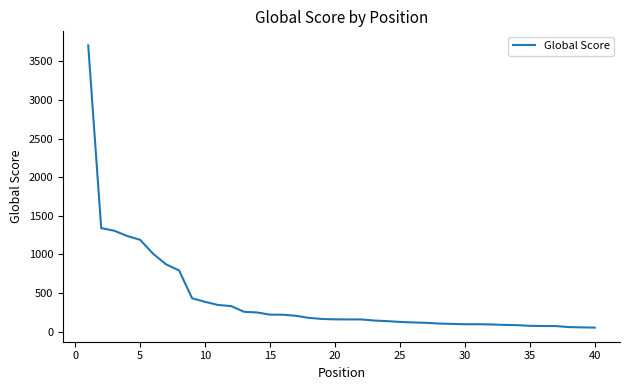

What is the maximum value shown in the chart?

3707